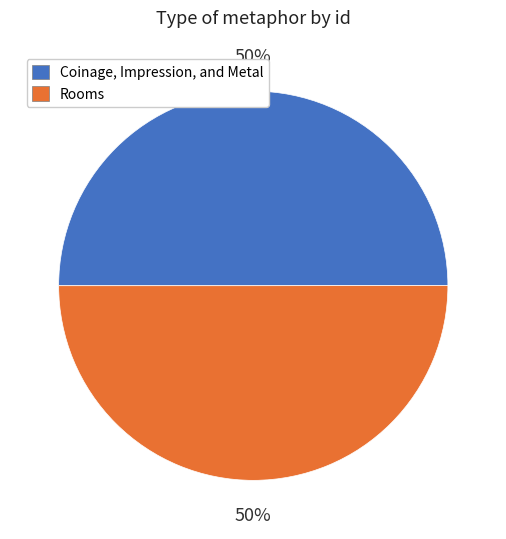

The Rooms slice represents 39% of the pie. True or false?

False